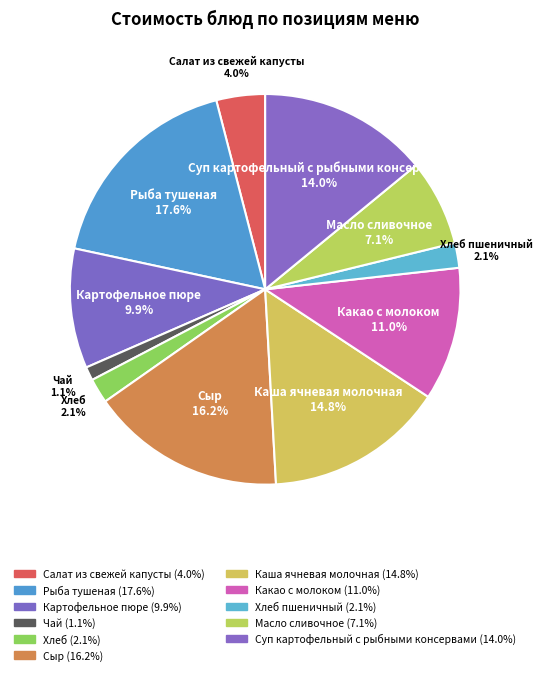

To the nearest percent, what percentage of the pie is Суп картофельный с рыбными консервами?

14%